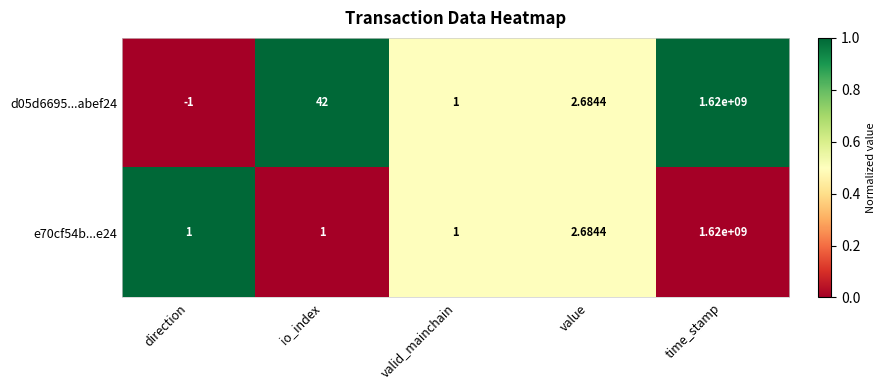

List the labels in order of d05d6695...abef24 value, smallest first.

direction, valid_mainchain, value, io_index, time_stamp